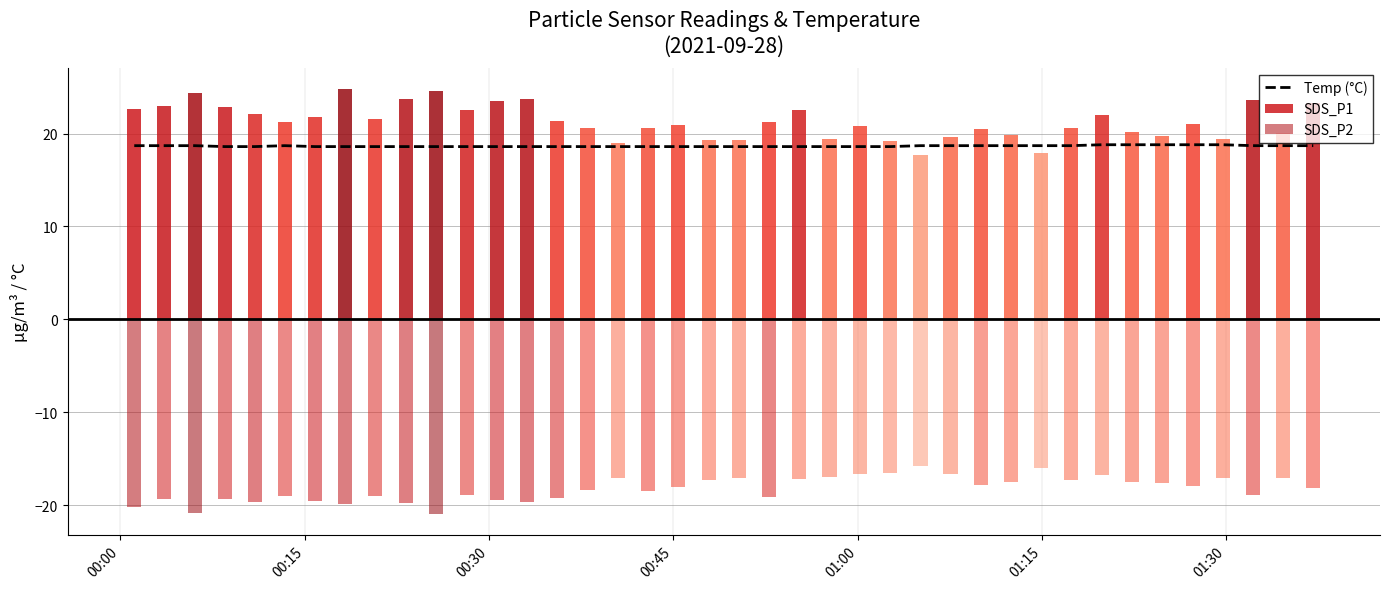

What is the label of the 22nd bar from the right?

00:45